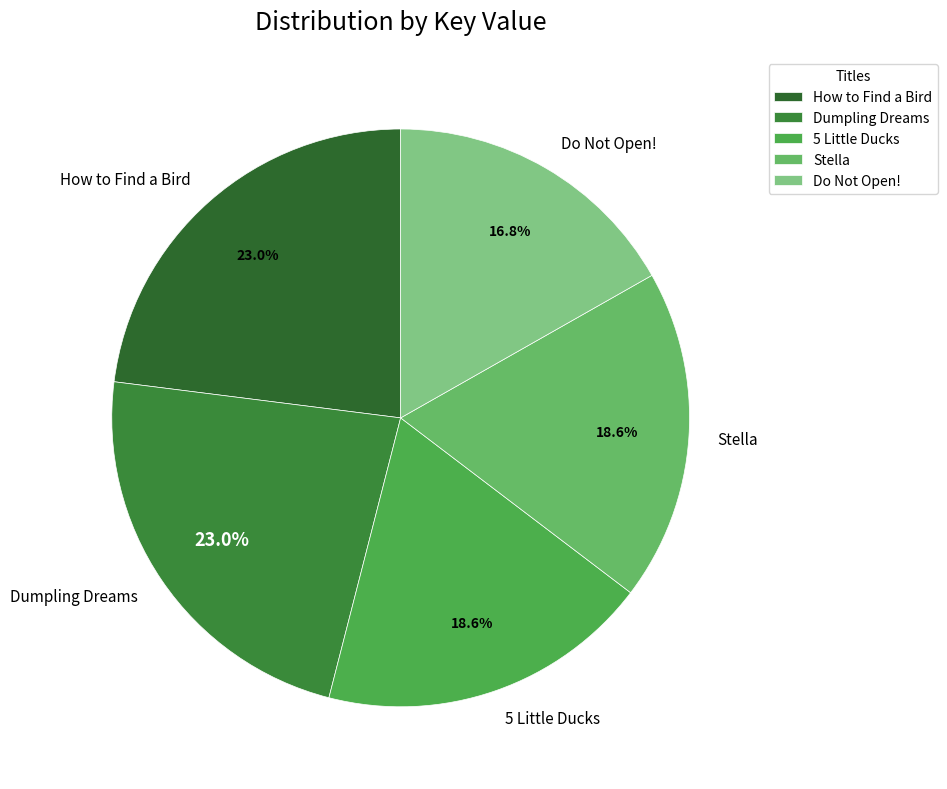

Which has a higher value, Stella or How to Find a Bird?

How to Find a Bird